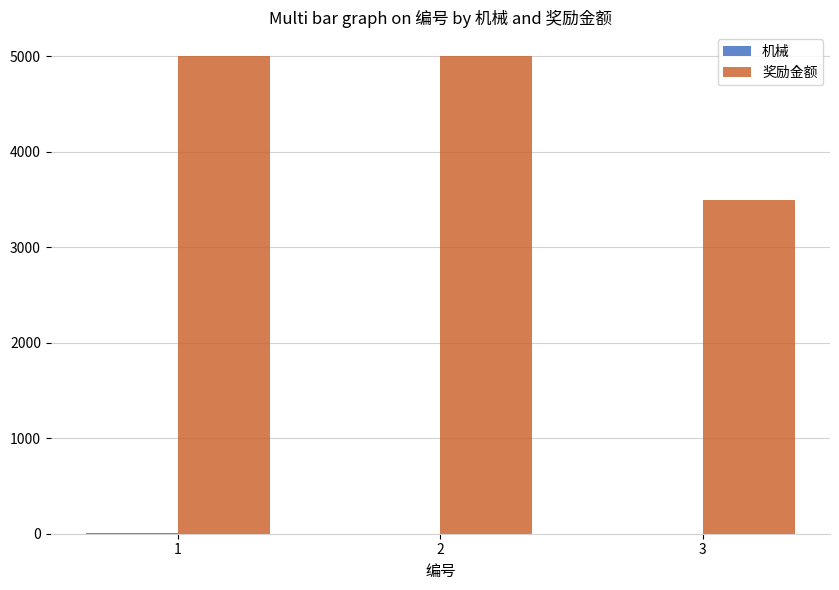

What is the sum of all 奖励金额 values?

13500